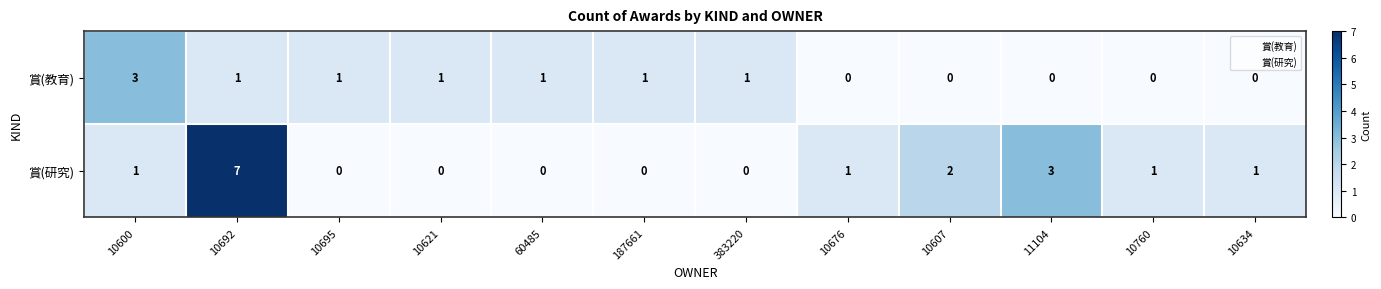

What is the sum of all 賞(研究) values?

16